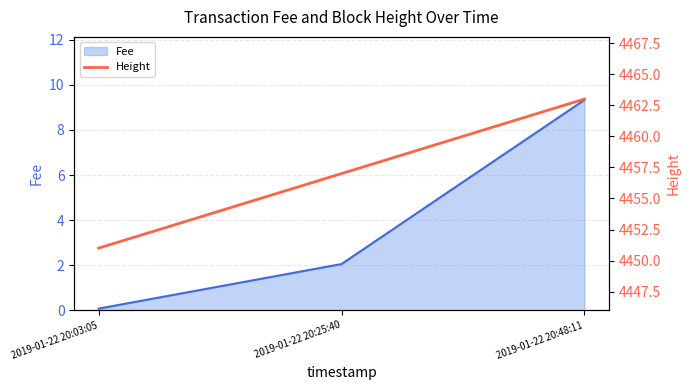

What is the sum of the values at 2019-01-22 20:25:40 and 2019-01-22 20:48:11?

8920